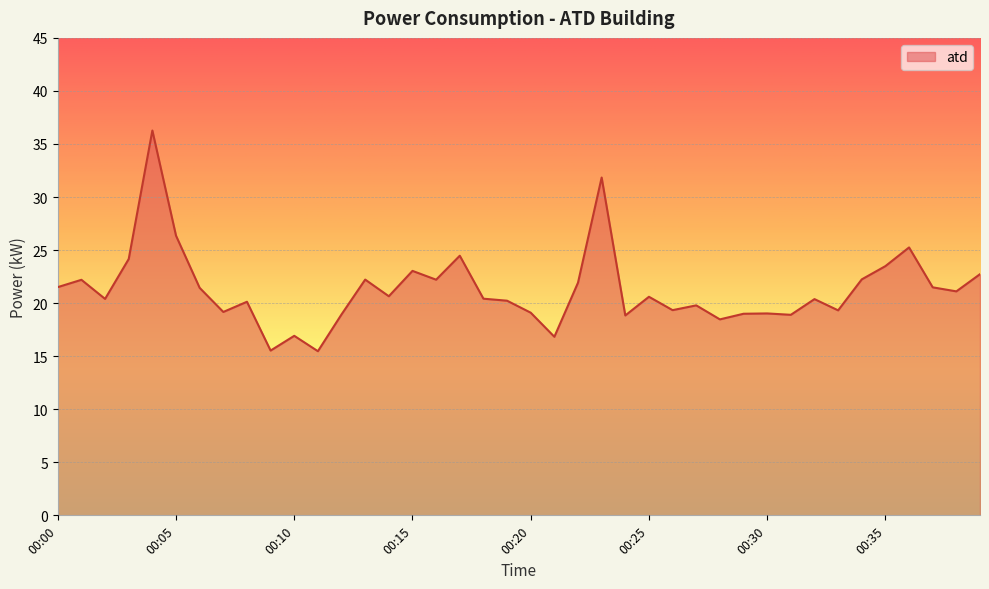

What is the difference between the maximum and minimum values?

20.8